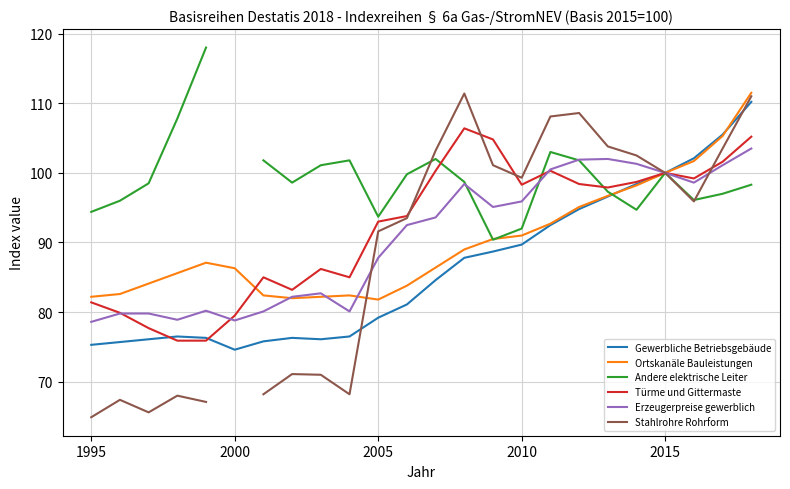

How many lines are shown in the chart?

6